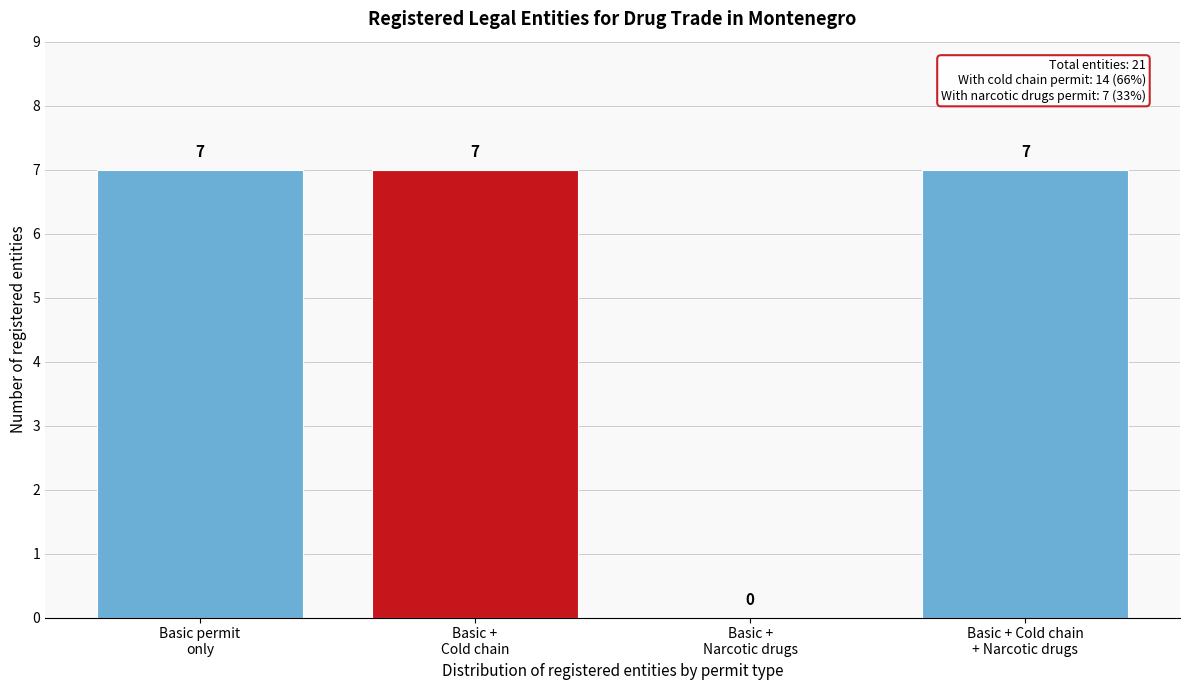

What is the maximum value shown in the chart?

7